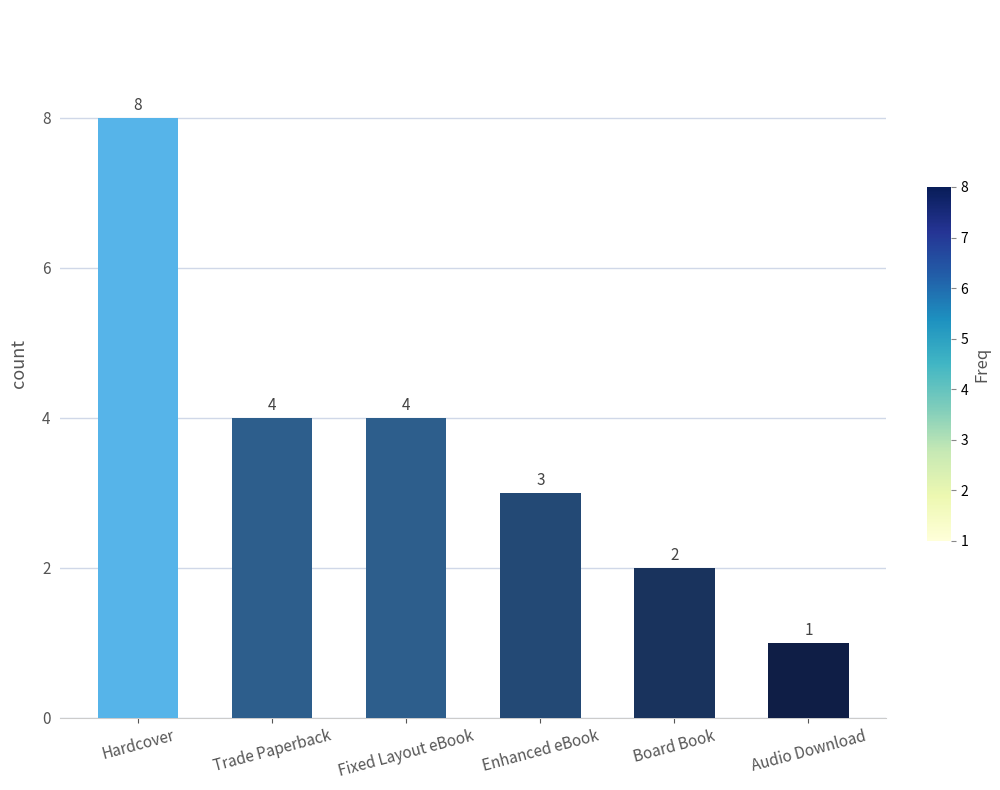

What is the difference between the values at Enhanced eBook and Hardcover?

5